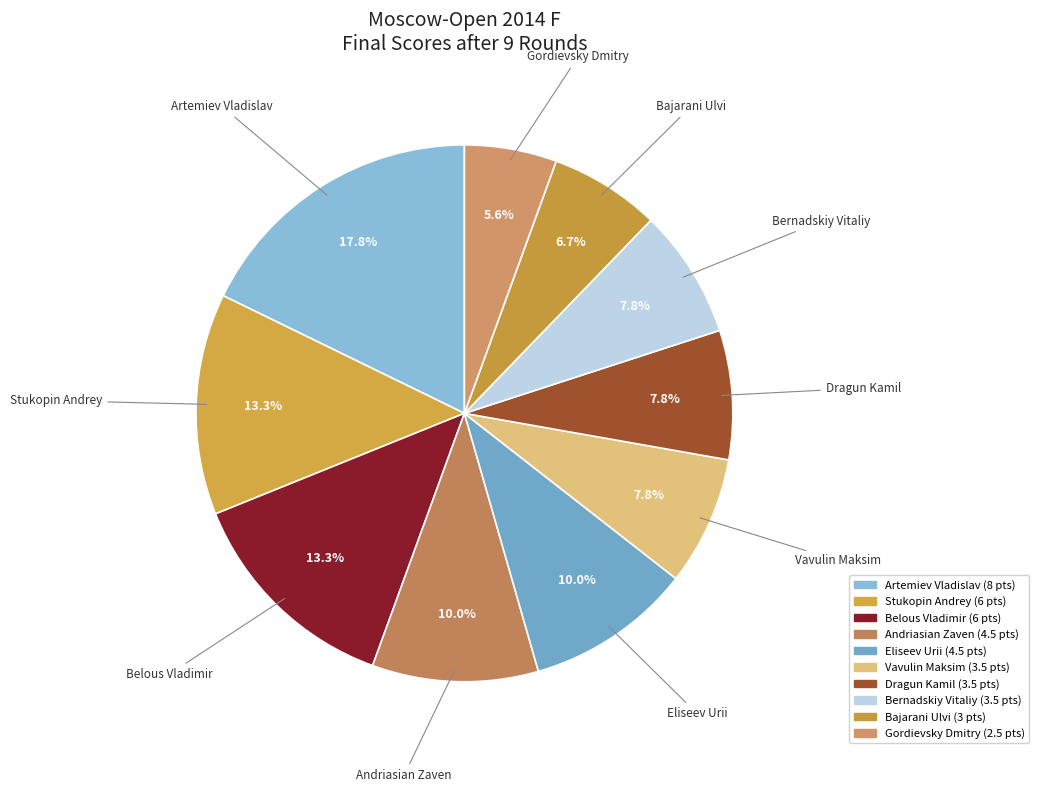

To the nearest percent, what is the difference between the Dragun Kamil and Andriasian Zaven slice percentages?

2%